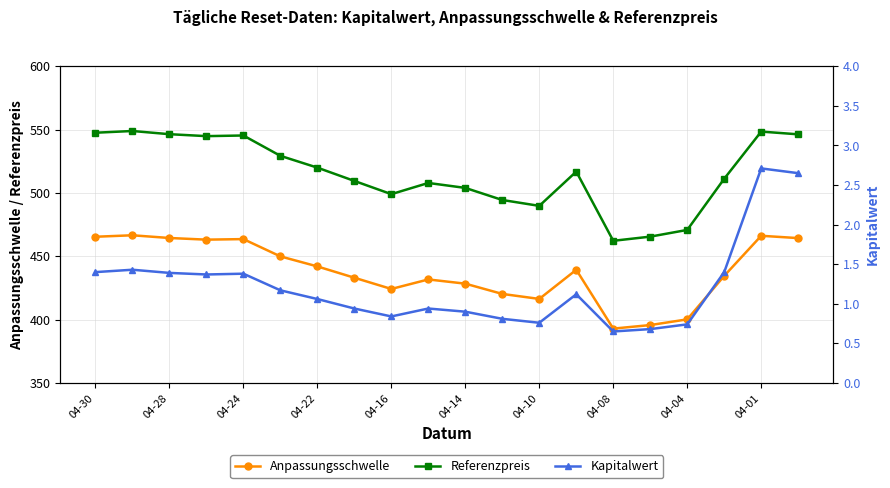

What is the difference between the maximum and minimum values in the Referenzpreis series?

86.7